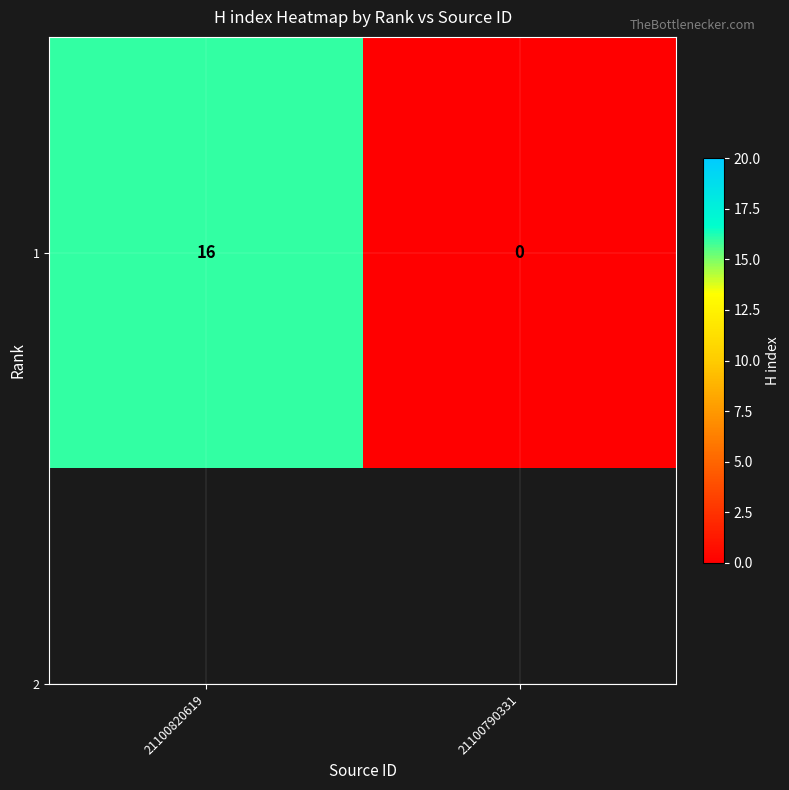

Reading left to right, extract all data points from this chart.

16	0